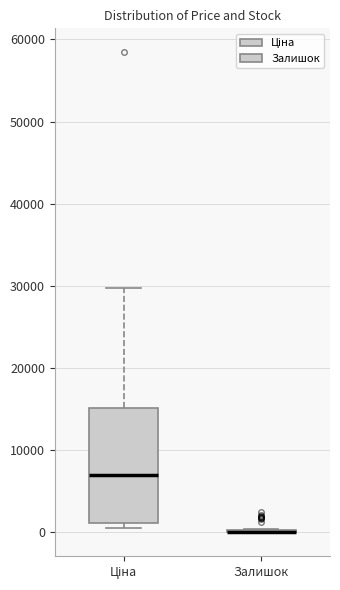

Reading left to right, read every box against the y-axis: the position of its median line, the range the box covers, and the ends of its whiskers. The values are not printed on the chart, so give them approximately, as read against the axis.

Ціна: median 7000, box 1000 to 15000, whiskers 1000 (just below the box's lower edge) to 30000
Залишок: box collapsed to a line at 0, whiskers 0 to 0